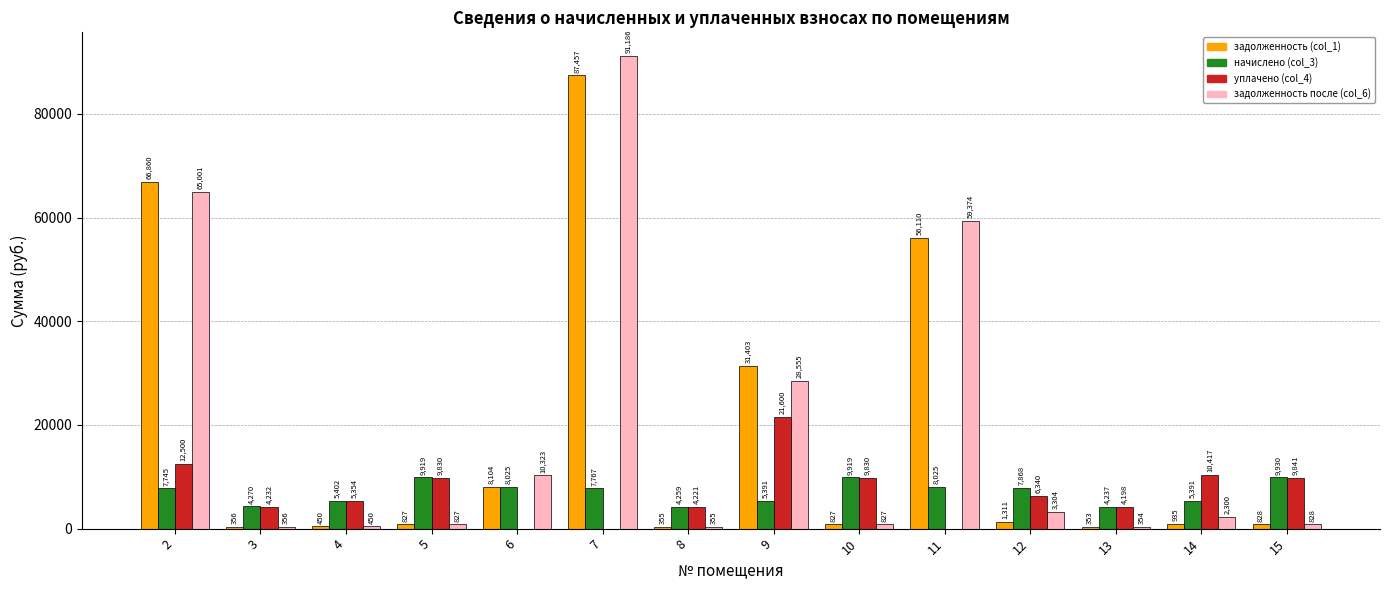

How many values in уплачено (col_4) are above zero?

11